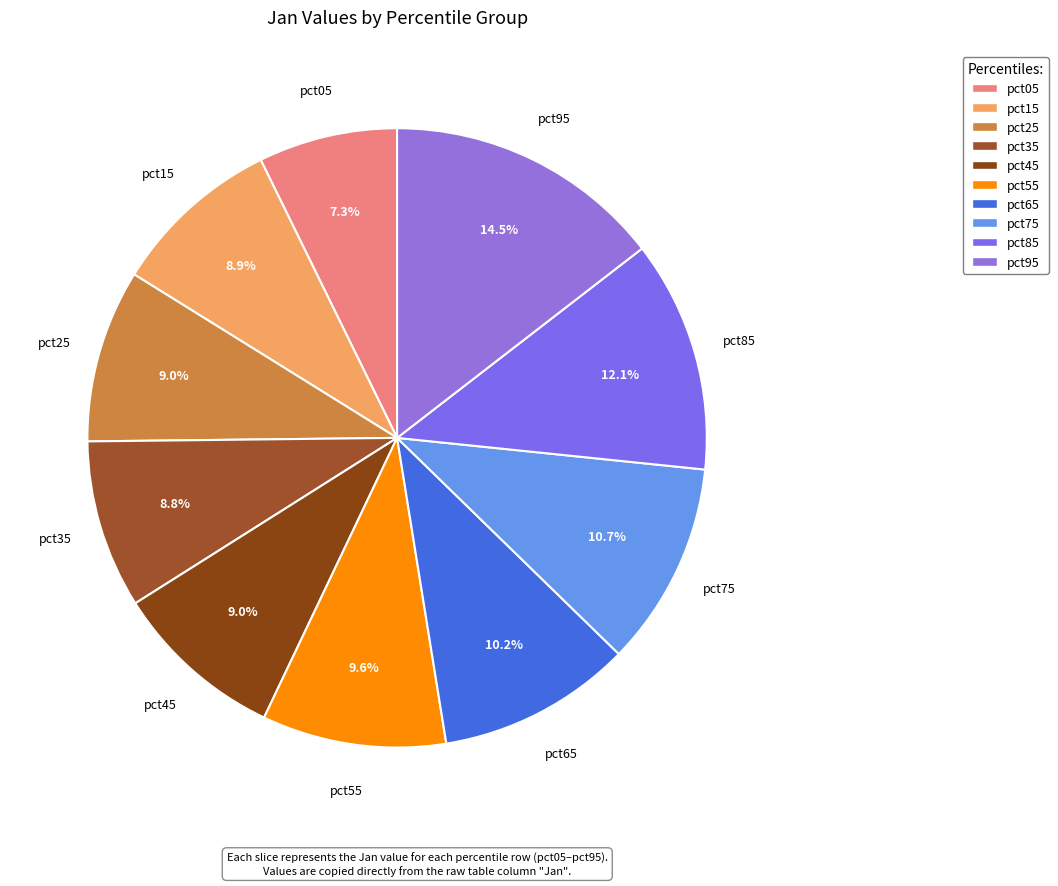

Which category has the smallest portion of the pie?

pct05